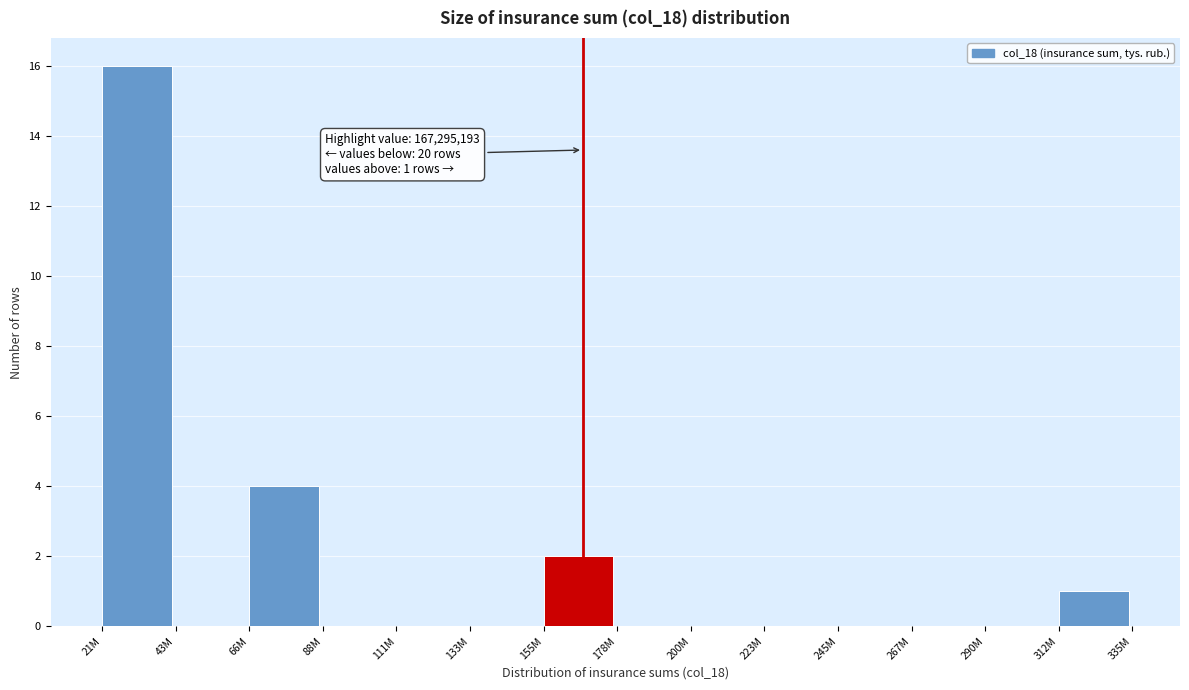

Reading left to right, transcribe all the data shown in this chart.

21M=16	43M=0	66M=4	88M=0	111M=0	133M=0	155M=2	178M=0	200M=0	223M=0	245M=0	267M=0	290M=0	312M=1